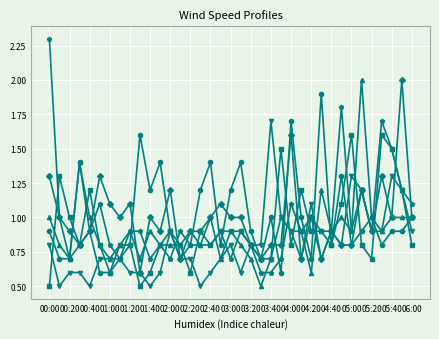

What is the minimum value shown in the chart?

0.5